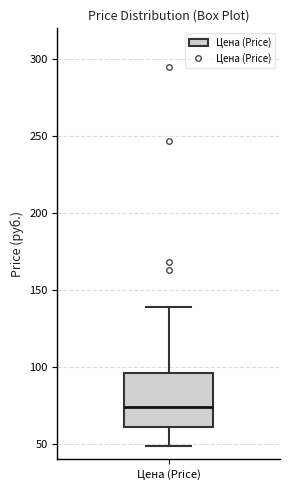

Transcribe this box plot: give where the median line is, the range the box spans, and where the two whiskers end, as read against the y-axis. The values are not printed on the chart, so give them approximately, as read against the axis.

median 75, box 60 to 95, whiskers 50 to 140